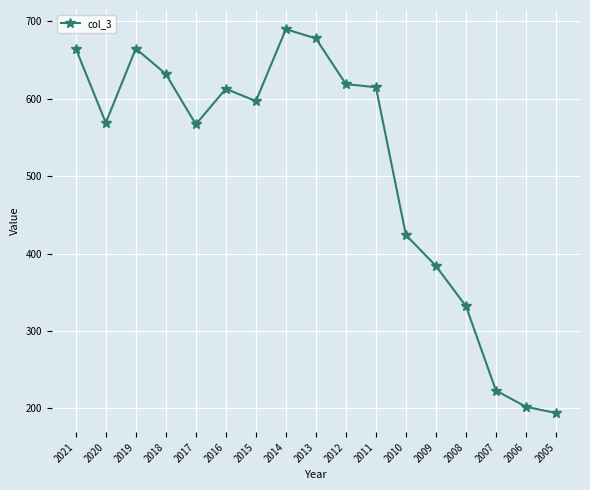

At which label does the data first exceed 597?

2021